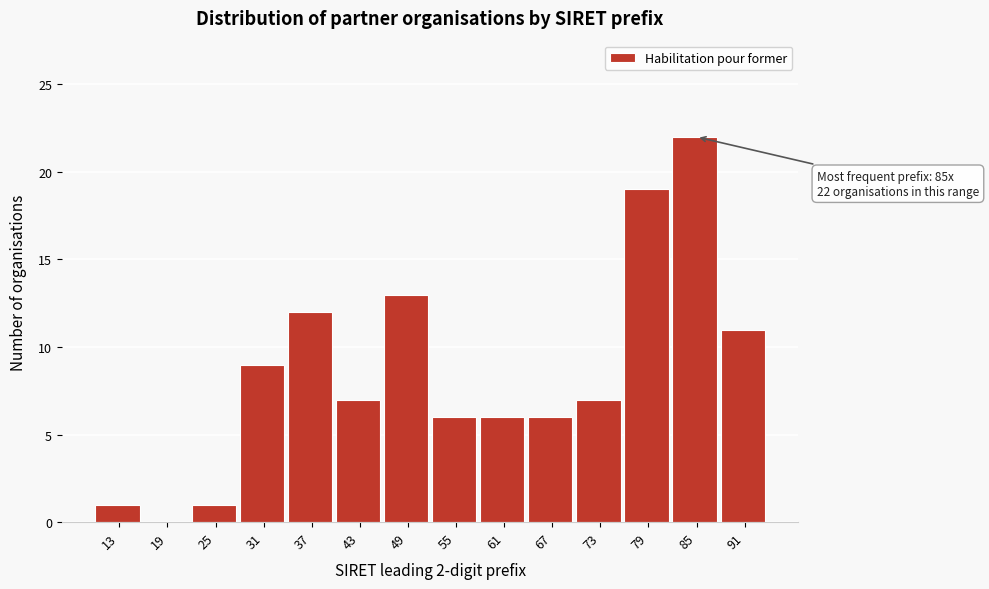

Reading left to right, extract all data points from this chart.

13=1	19=0	25=1	31=9	37=12	43=7	49=13	55=6	61=6	67=6	73=7	79=19	85=22	91=11